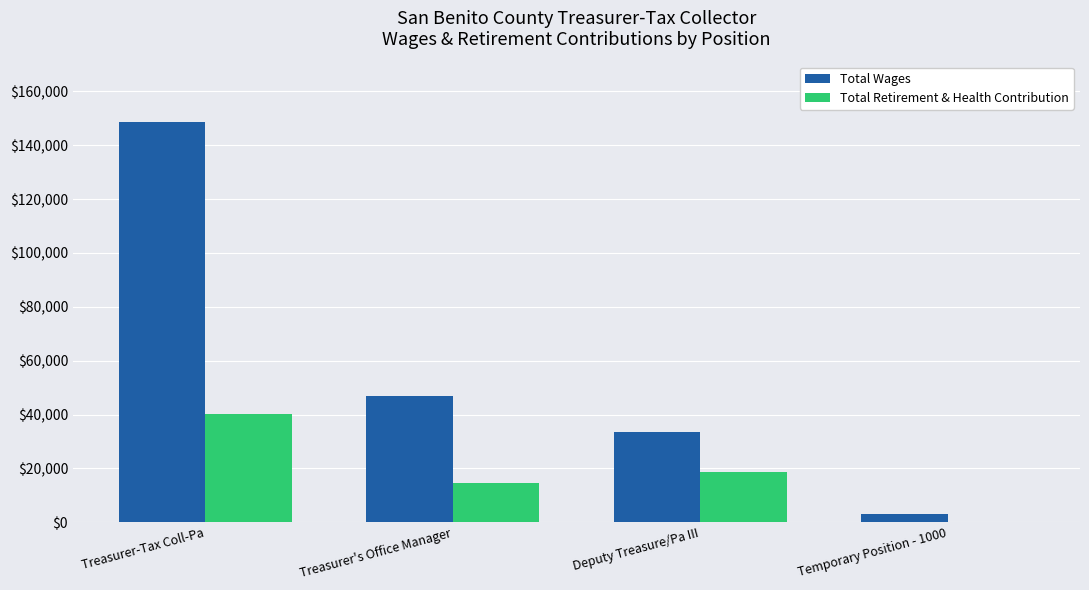

Which label corresponds to the largest value in the chart?

Treasurer-Tax Coll-Pa